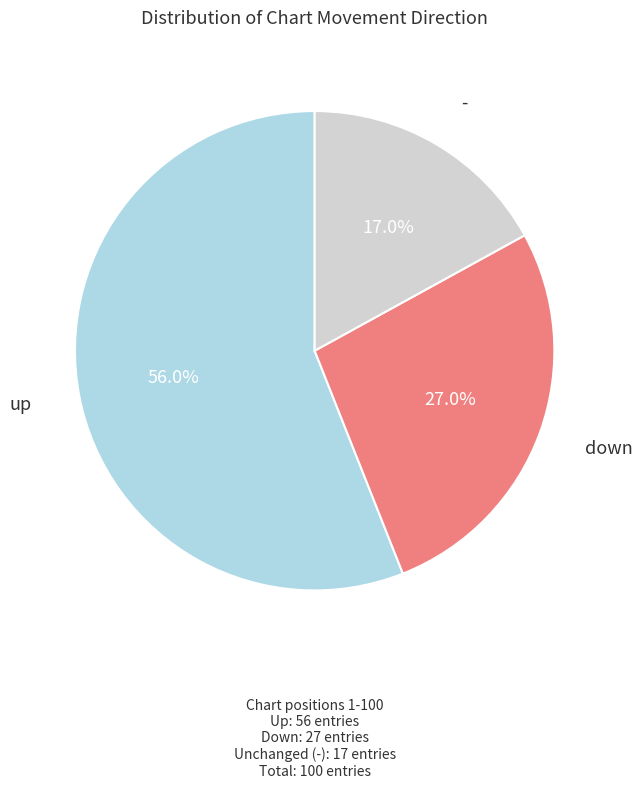

Does any single category account for the majority?

Yes